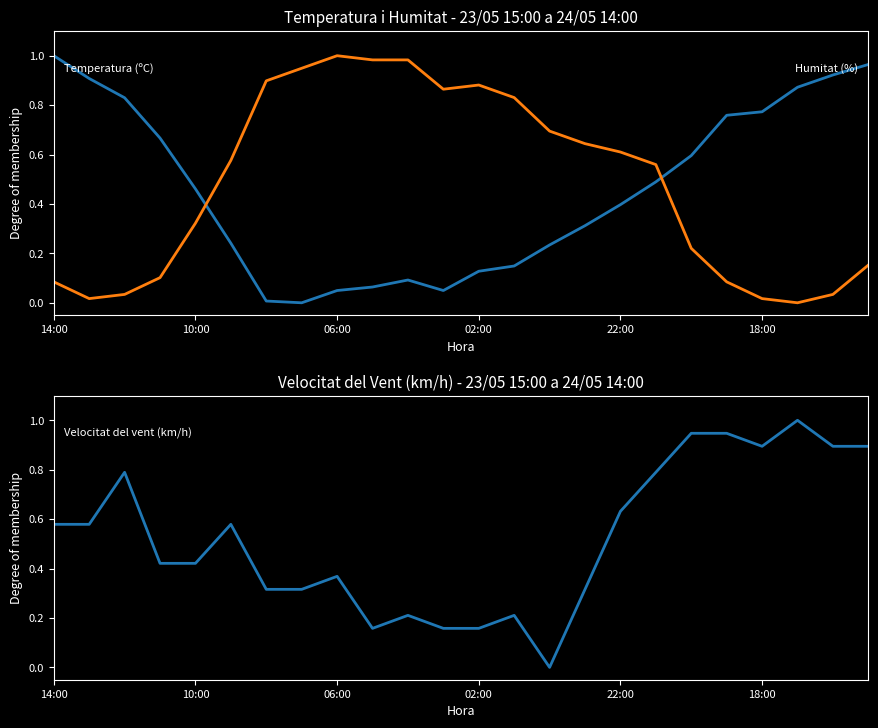

After their last crossing, which series has the higher values: Temperatura (ºC) or Velocitat del vent (km/h)?

Temperatura (ºC)